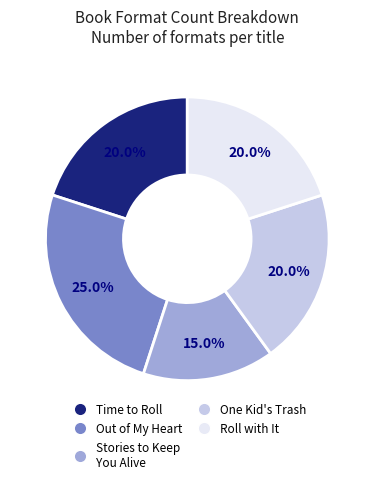

Count the number of slices in the pie.

5